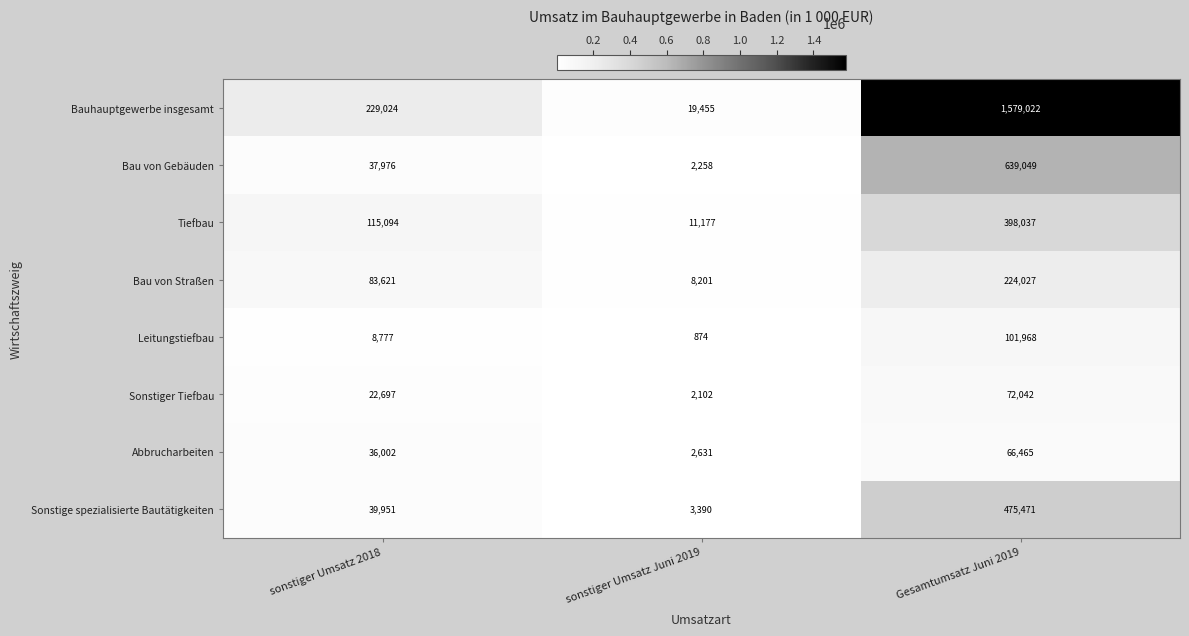

How many categories are shown in the chart?

3